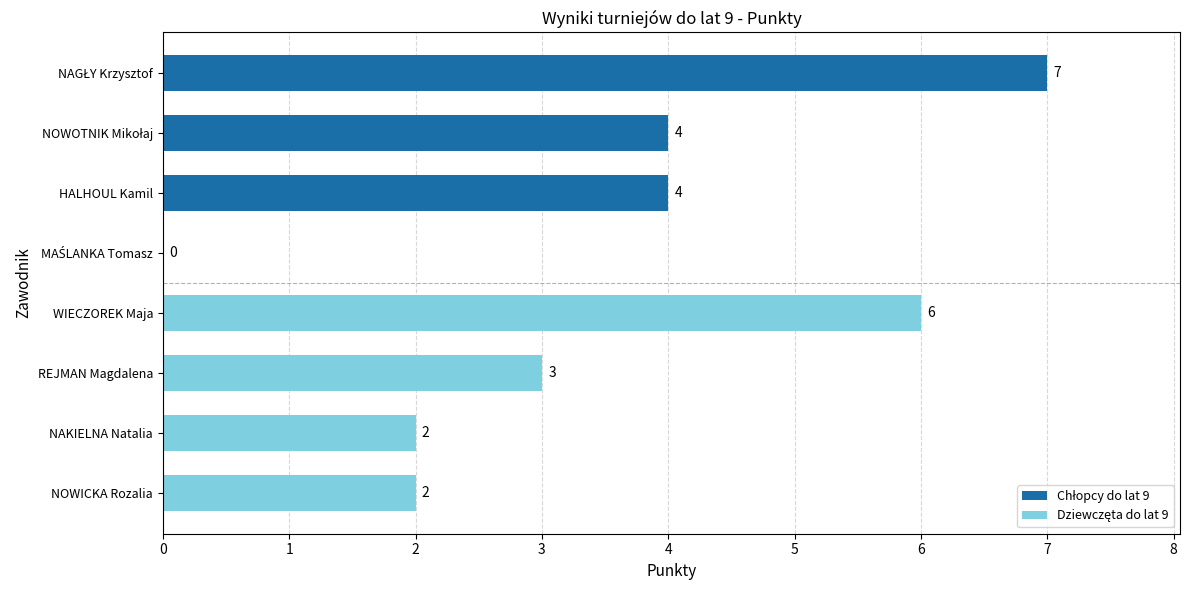

What is the approximate value at WIECZOREK Maja?

6